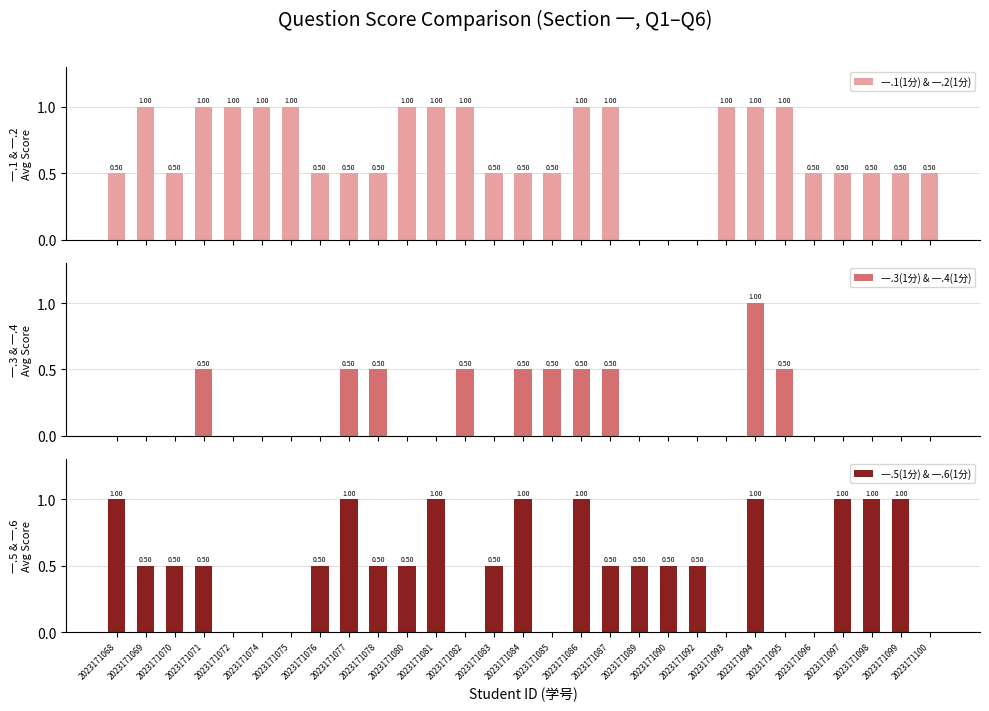

The 一.1(1分) & 一.2(1分) series shows 0.8 at 2023171077. True or false?

False